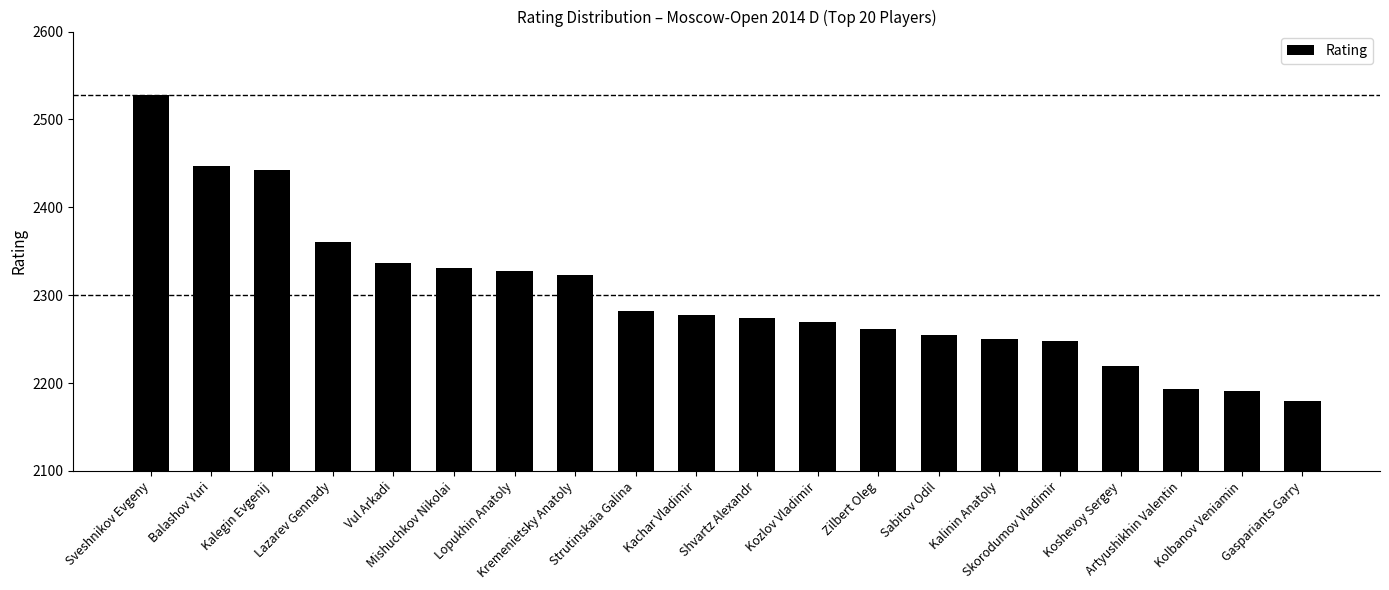

How many data points does each series have?

20